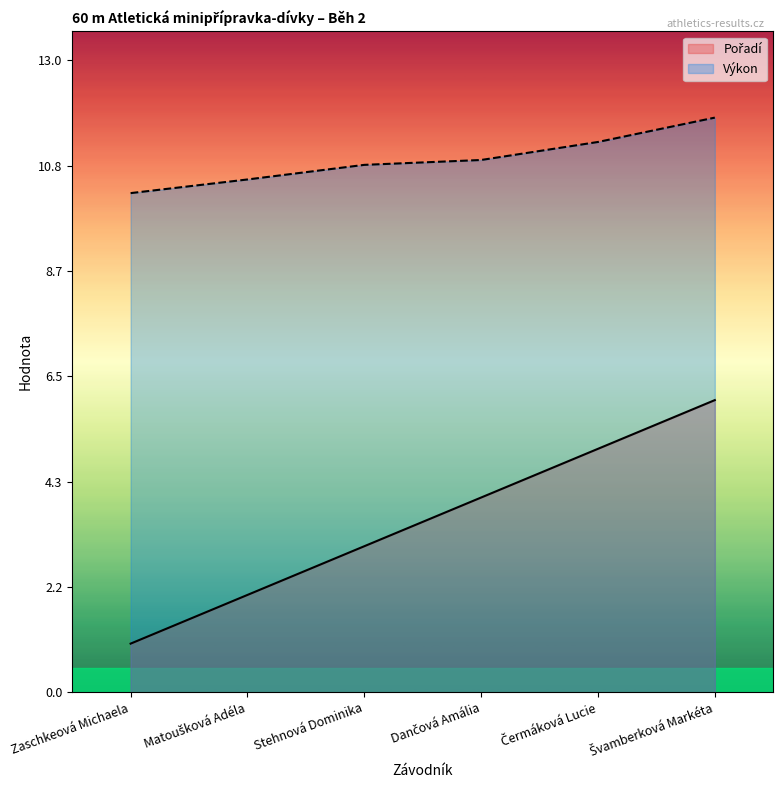

The value of Výkon at Dančová Amália is 10.9. True or false?

True